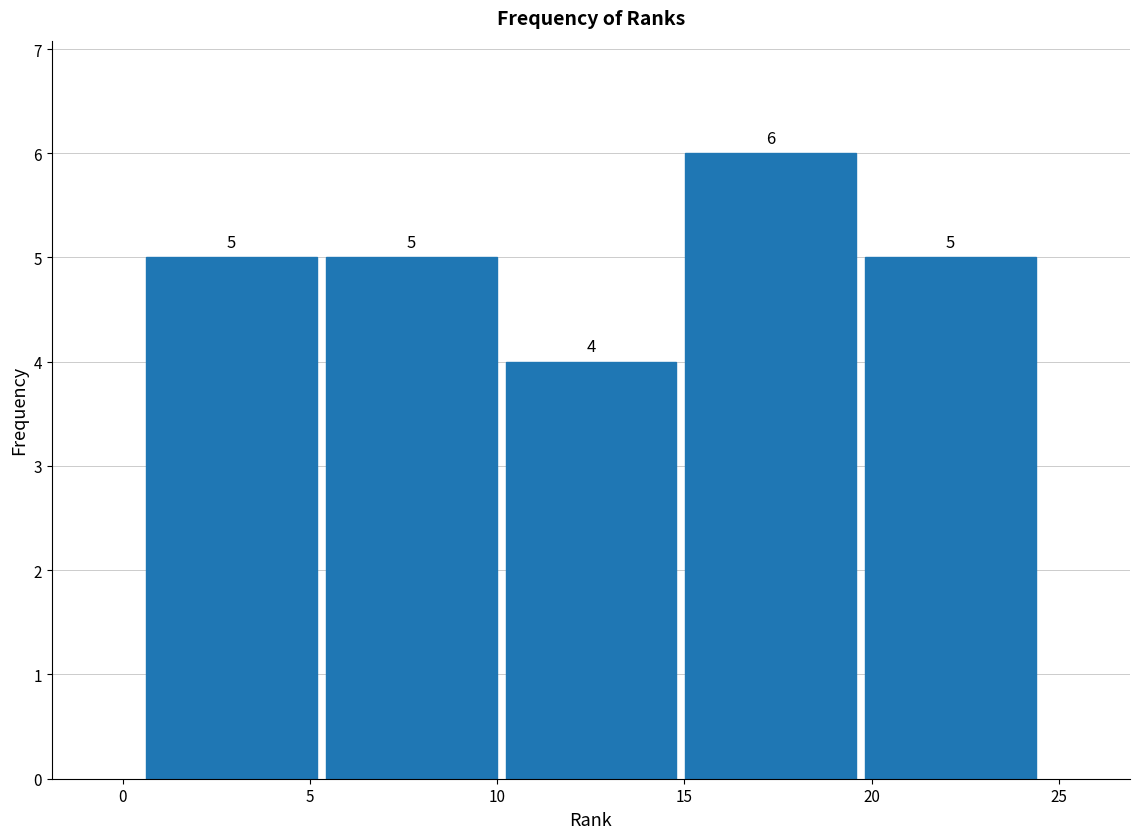

Reading left to right, list every bar in this chart as the range it spans on the x-axis followed by its height. The bar edges are not printed on the chart, so give them approximately, as read against the axis.

0.5 to 5.3: 5
5.3 to 10.1: 5
10.1 to 14.9: 4
14.9 to 19.7: 6
19.7 to 24.5: 5